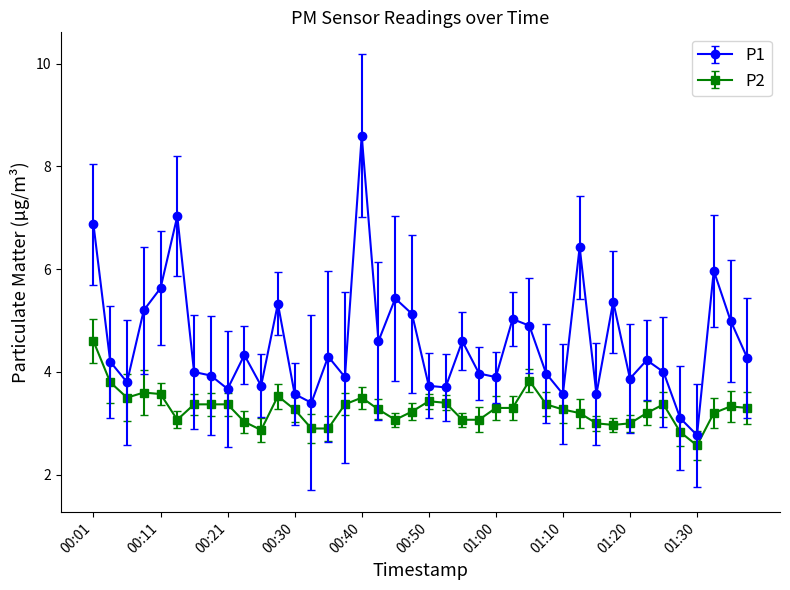

Rank the series by their maximum value, from lowest to highest.

P2, P1